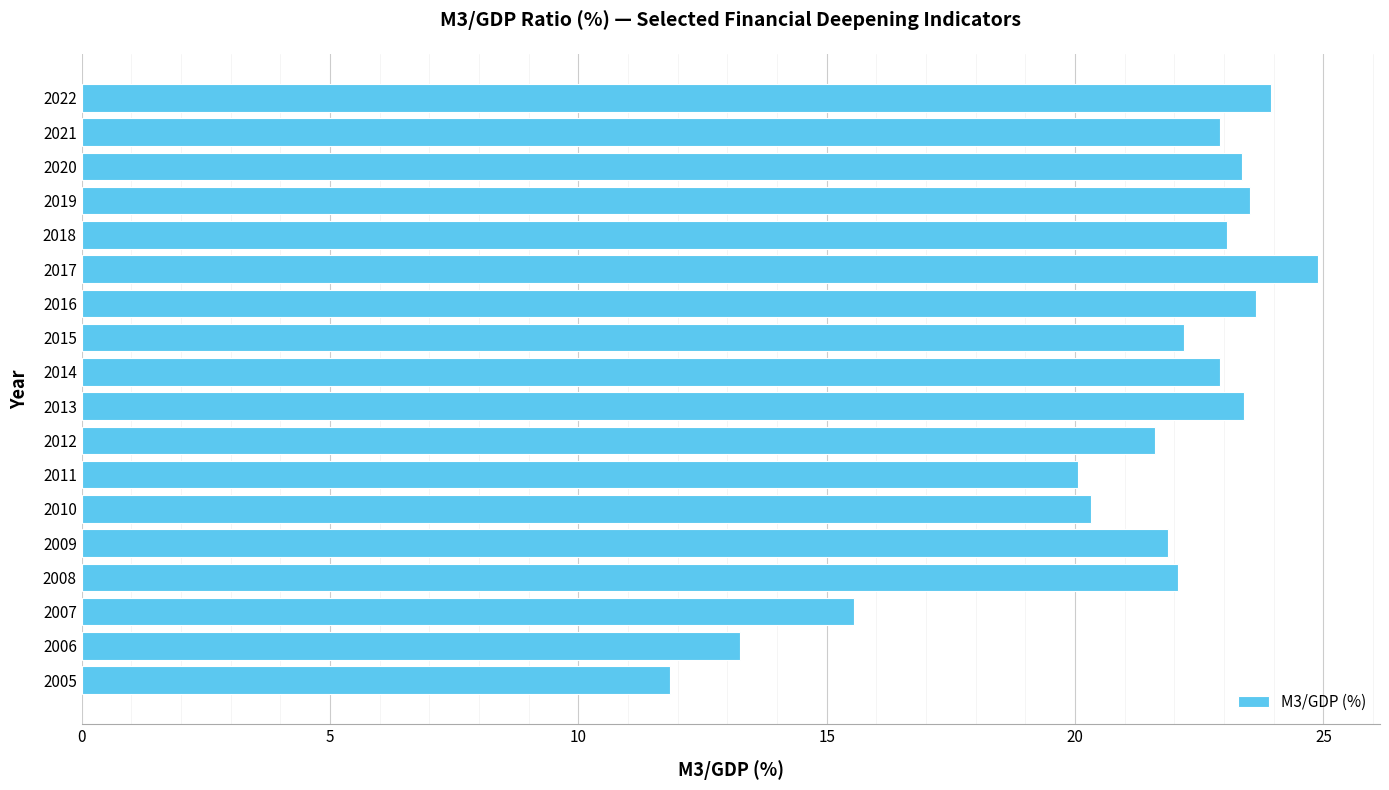

What is the difference between the maximum and minimum values?

13.1